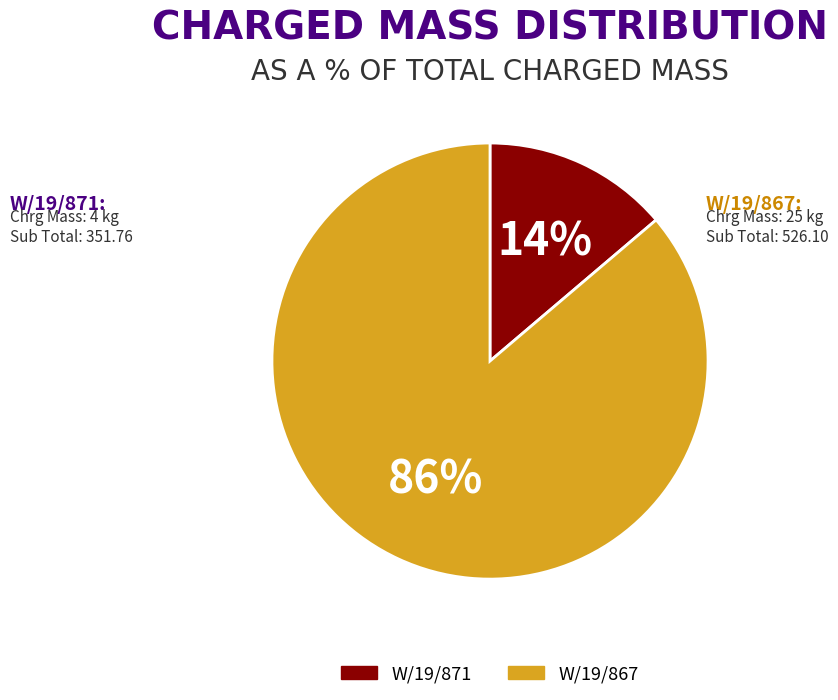

What is the smallest slice in the pie chart?

W/19/871